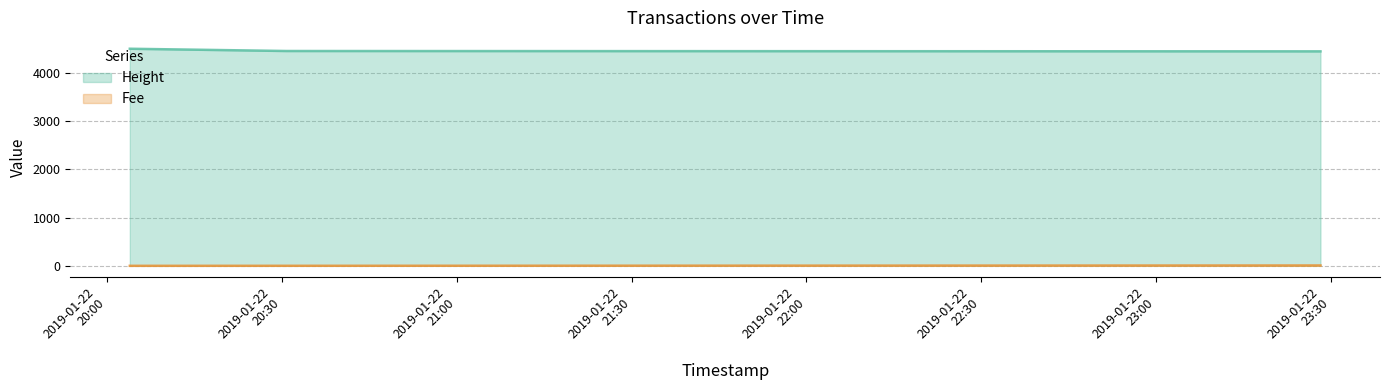

What is the label of the 3rd point from the right?

2019-01-22 20:03:53